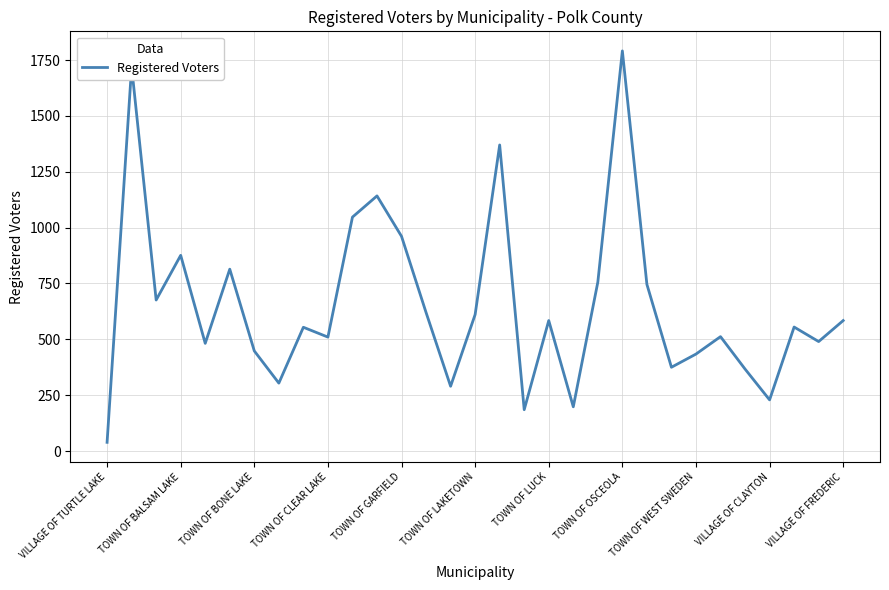

What is the minimum value shown in the chart?

39